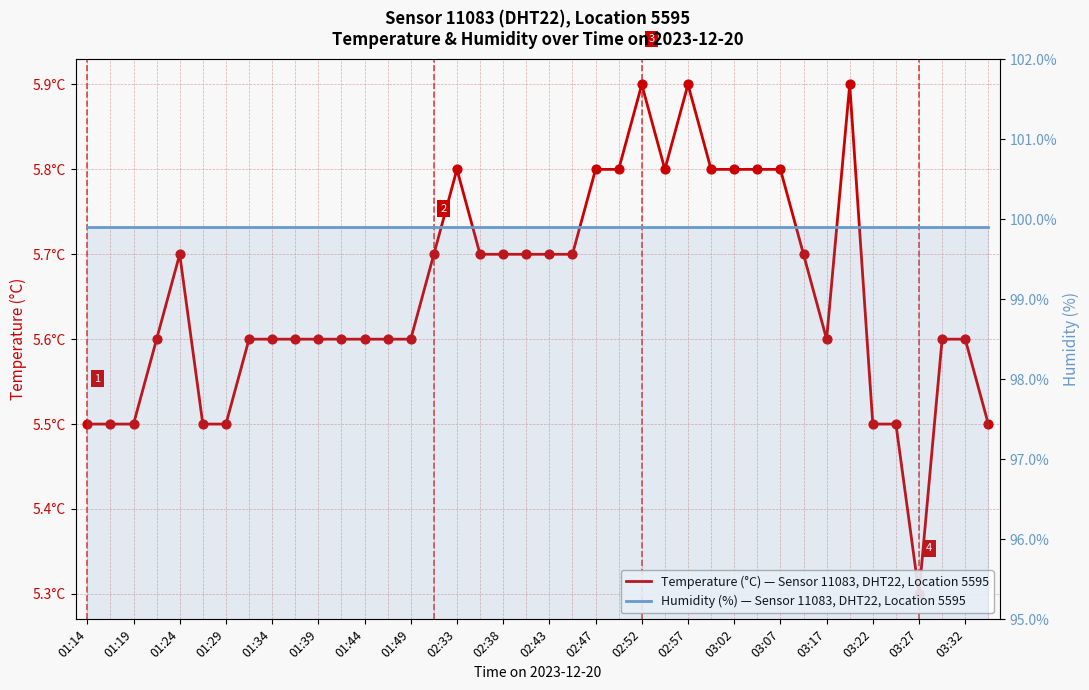

What is the total value across all series at 03:17?

105.5